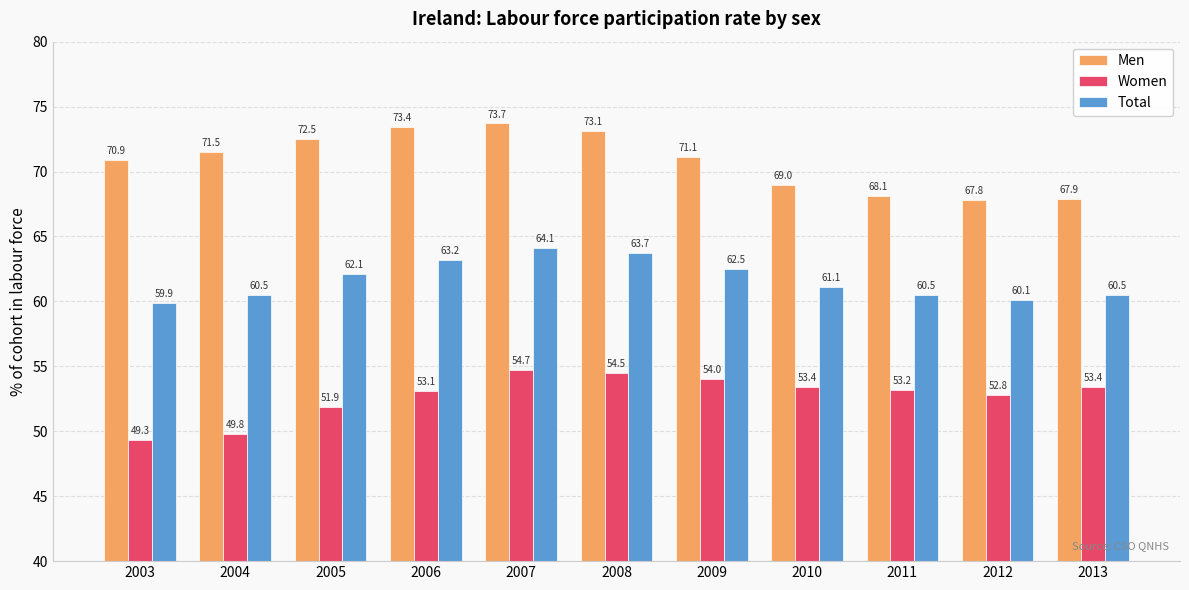

The value of Women at 2011 is 80.0. True or false?

False